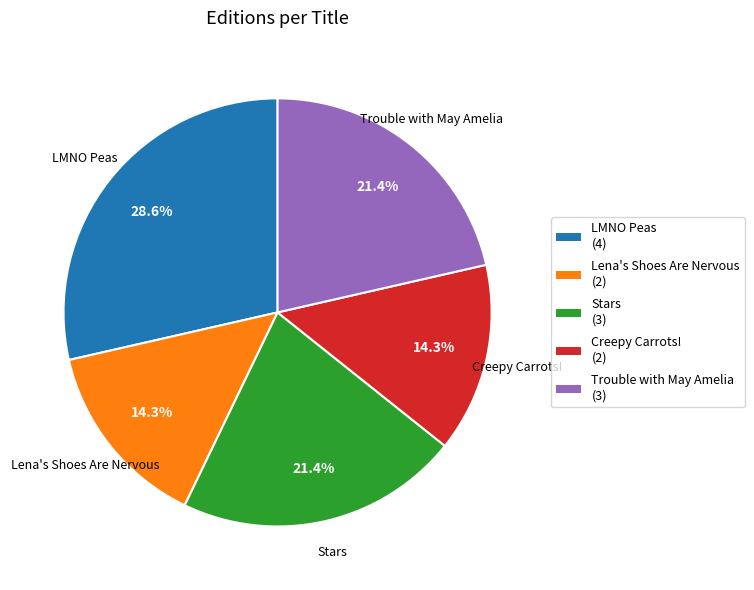

True or false: Trouble with May Amelia accounts for 8% of the total.

False